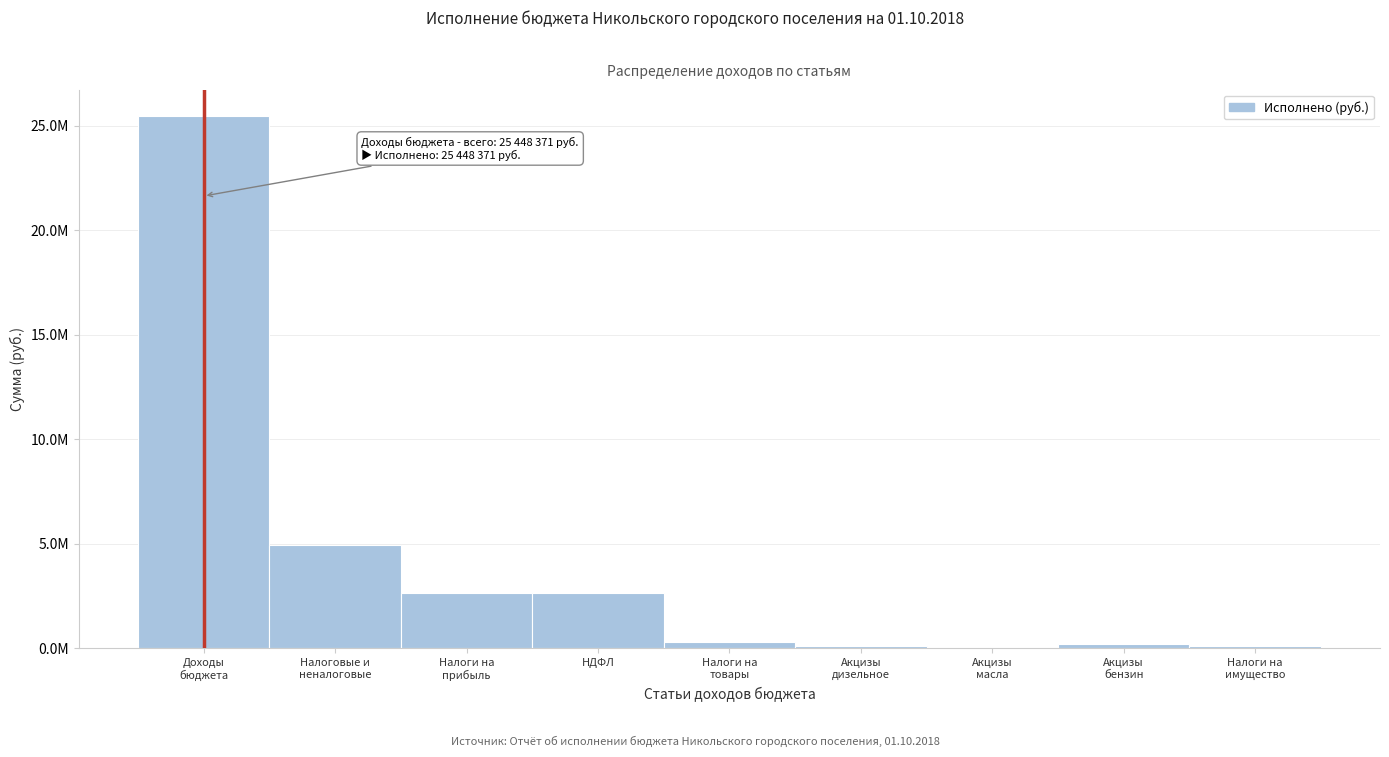

Are the bars horizontal?

No